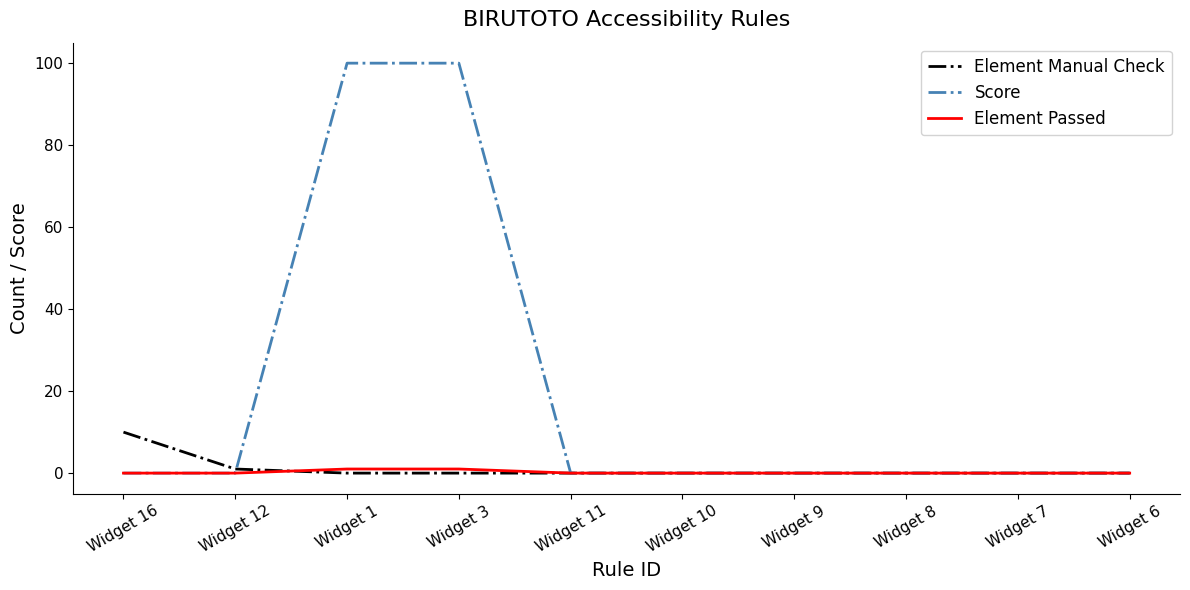

Reading left to right, transcribe all the data shown in this chart.

Element Manual Check: Widget 16=10	Widget 12=1	Widget 1=0	Widget 3=0	Widget 11=0	Widget 10=0	Widget 9=0	Widget 8=0	Widget 7=0	Widget 6=0
Score: Widget 16=0	Widget 12=0	Widget 1=100	Widget 3=100	Widget 11=0	Widget 10=0	Widget 9=0	Widget 8=0	Widget 7=0	Widget 6=0
Element Passed: Widget 16=0	Widget 12=0	Widget 1=1	Widget 3=1	Widget 11=0	Widget 10=0	Widget 9=0	Widget 8=0	Widget 7=0	Widget 6=0